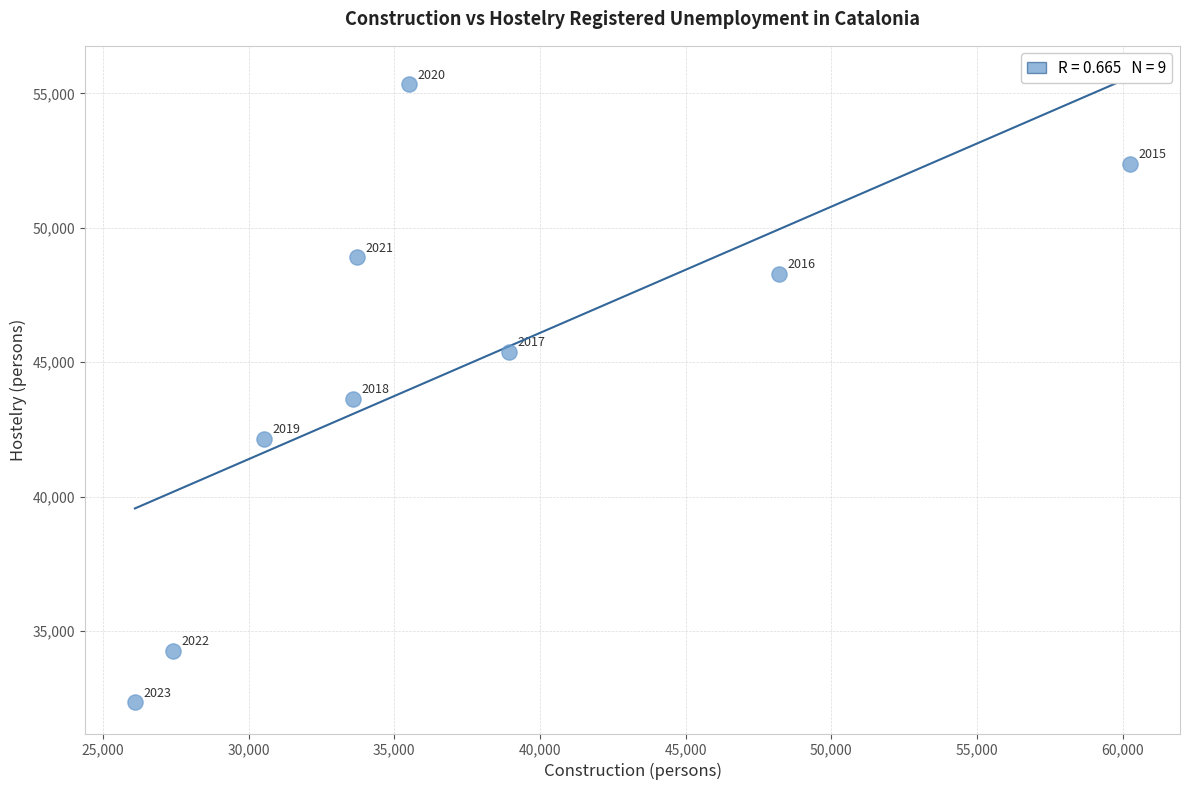

What is the range of Y values (max minus min)?

22986.8